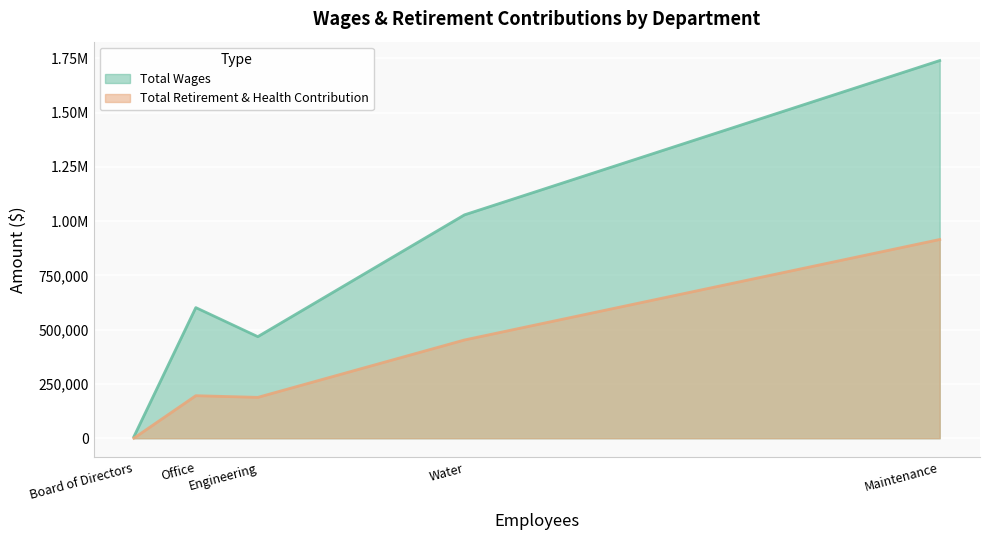

True or false: Total Wages and Total Retirement & Health Contribution cross at least once.

False